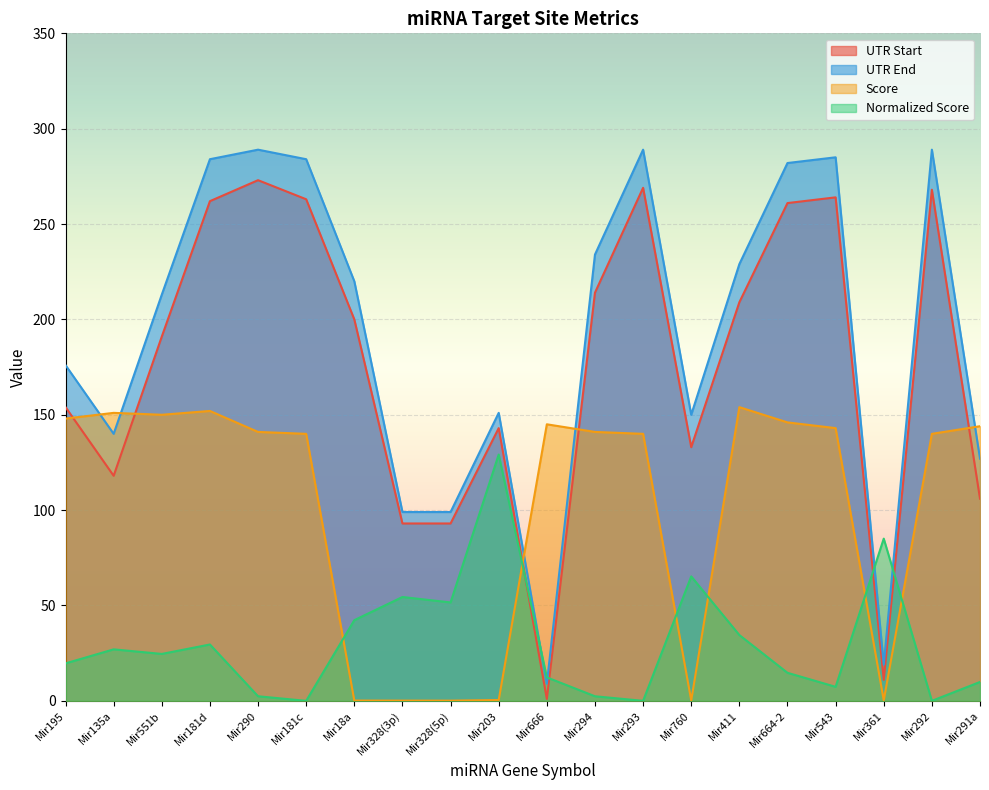

Reading left to right, extract all data points from this chart.

UTR Start: 154.0	118.0	191.0	262.0	273.0	263.0	200.0	93.0	93.0	143.0	1.0	214.0	269.0	133.0	209.0	261.0	264.0	11.0	268.0	106.0
UTR End: 176.0	140.0	213.0	284.0	289.0	284.0	220.0	99.0	99.0	151.0	9.0	234.0	289.0	150.0	229.0	282.0	285.0	19.0	289.0	127.0
Score: 148.0	151.0	150.0	152.0	141.0	140.0	0.1	0.1	0.1	0.4	145.0	141.0	140.0	0.2	154.0	146.0	143.0	0.3	140.0	144.0
Normalized Score: 19.7	27.0	24.6	29.6	2.4	0.0	42.3	54.4	51.6	129.2	12.3	2.4	0.0	65.2	34.5	14.7	7.4	85.0	0.0	9.9